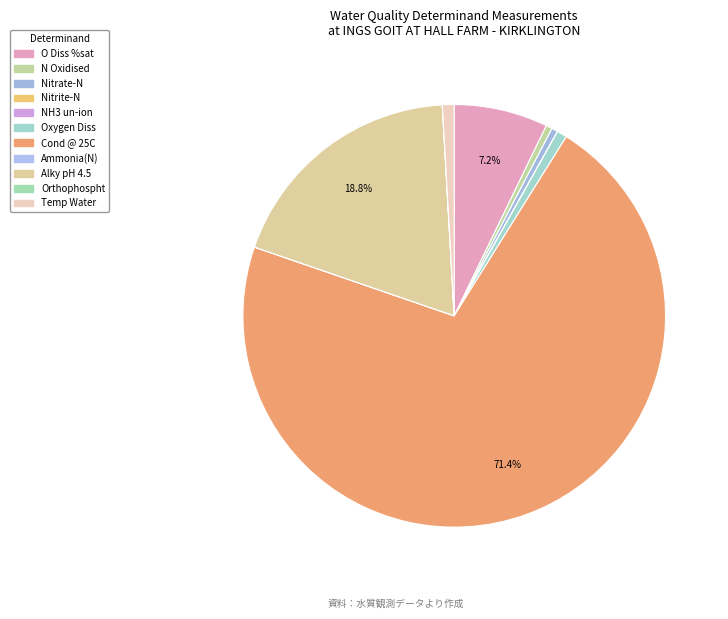

Is it true that Nitrate-N is 0% of the pie?

True